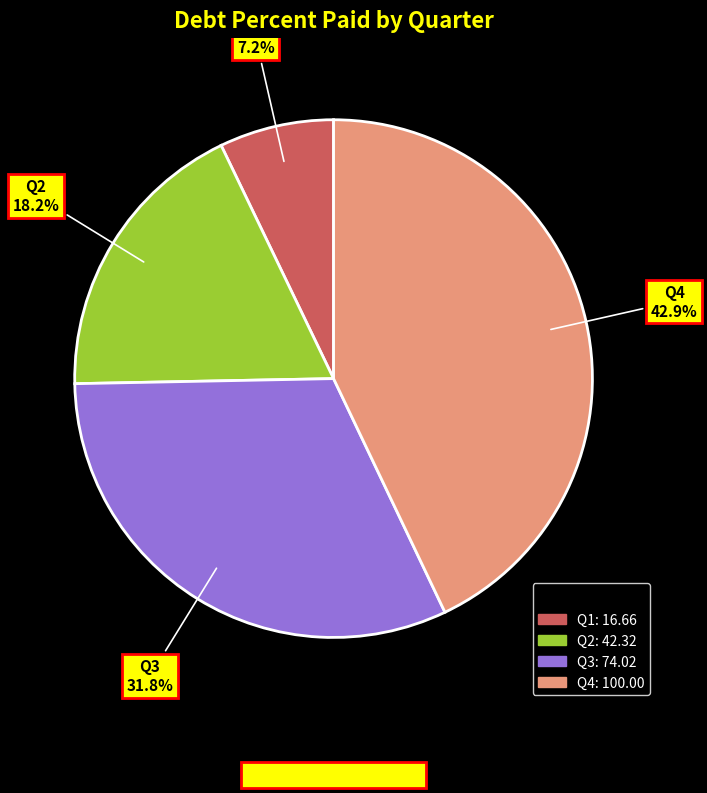

Is there a majority slice in this chart?

No